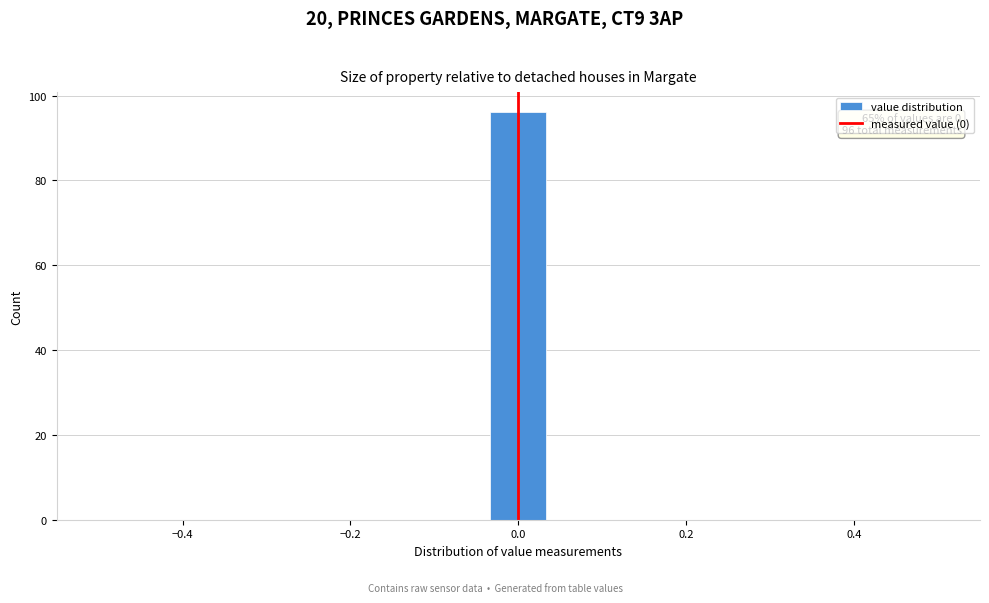

Read against the x-axis, roughly where is the centre of the tallest bar?

0.00